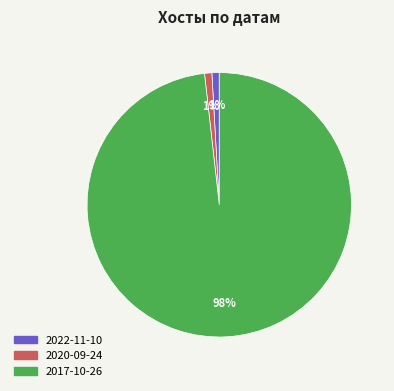

Does any single category account for the majority?

Yes